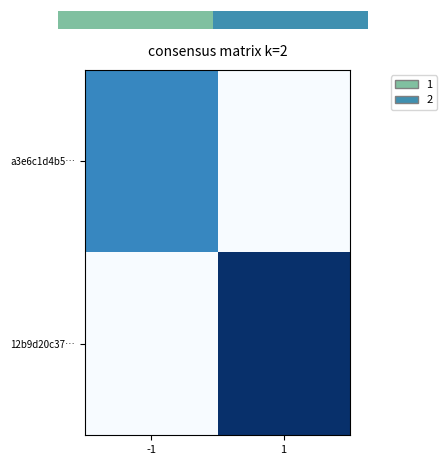

True or false: a3e6c1d4b5… has a value of 0.3 at -1.

False